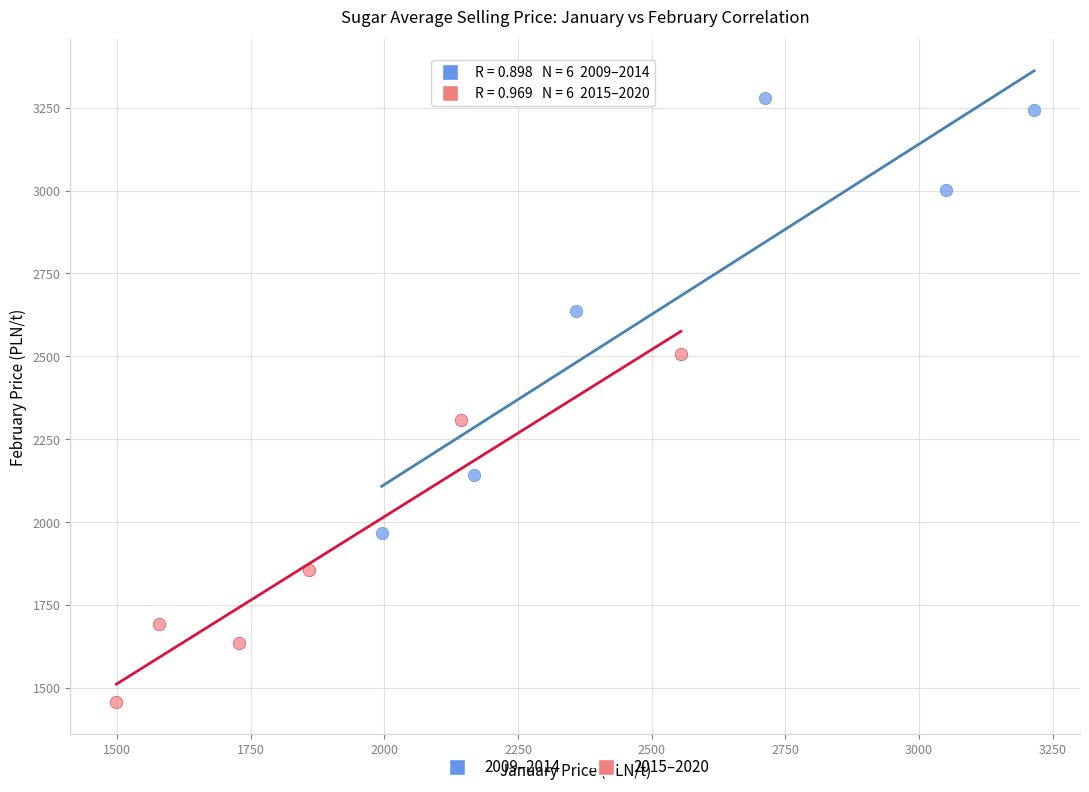

Which series has the widest spread of Y values?

2009–2014